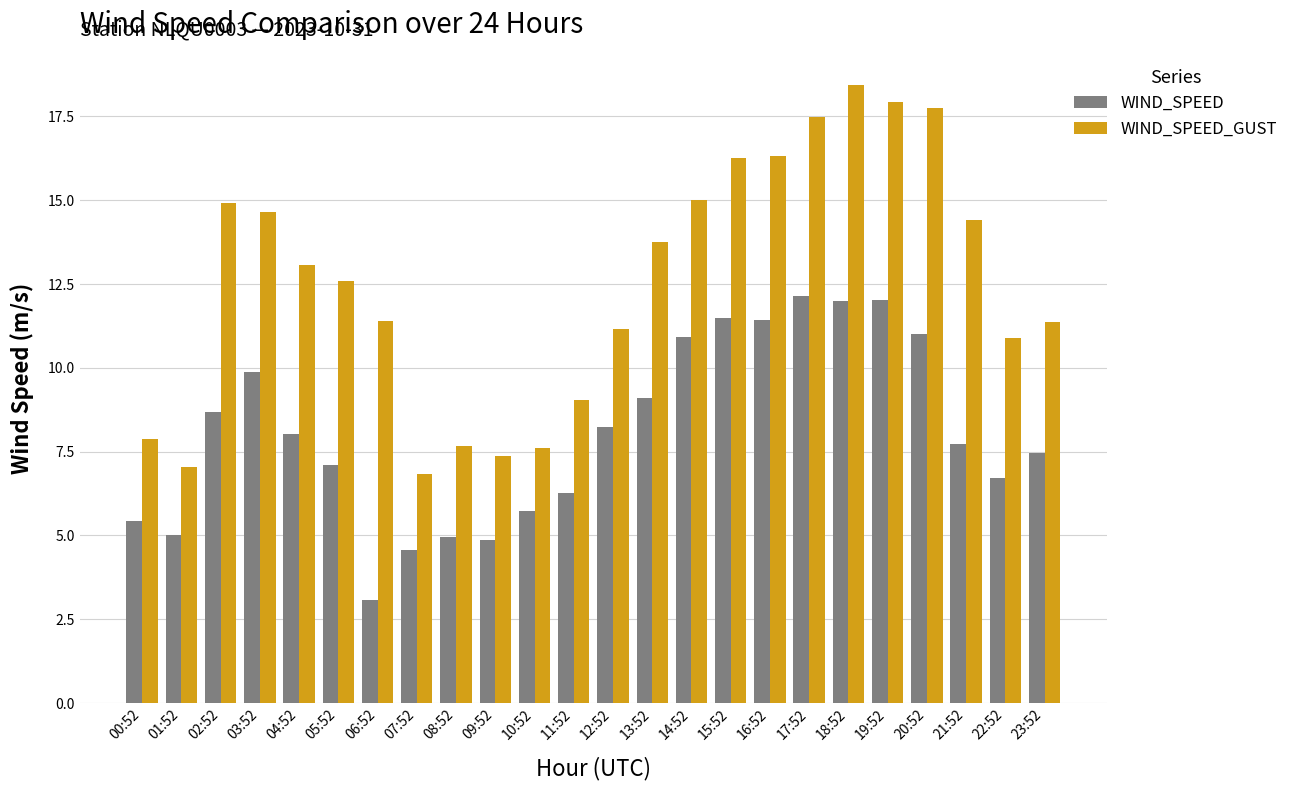

Which category has the highest value in the WIND_SPEED_GUST series?

18:52